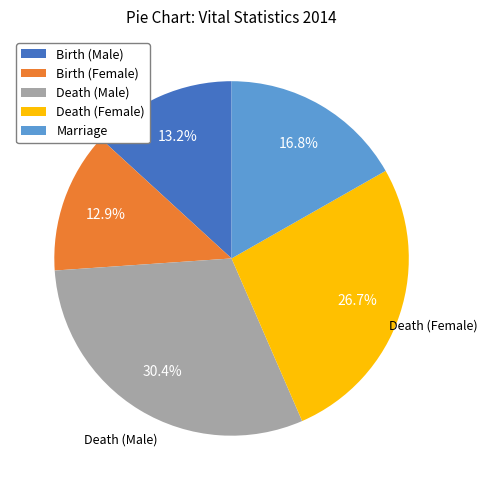

Which slice is the largest?

Death (Male)